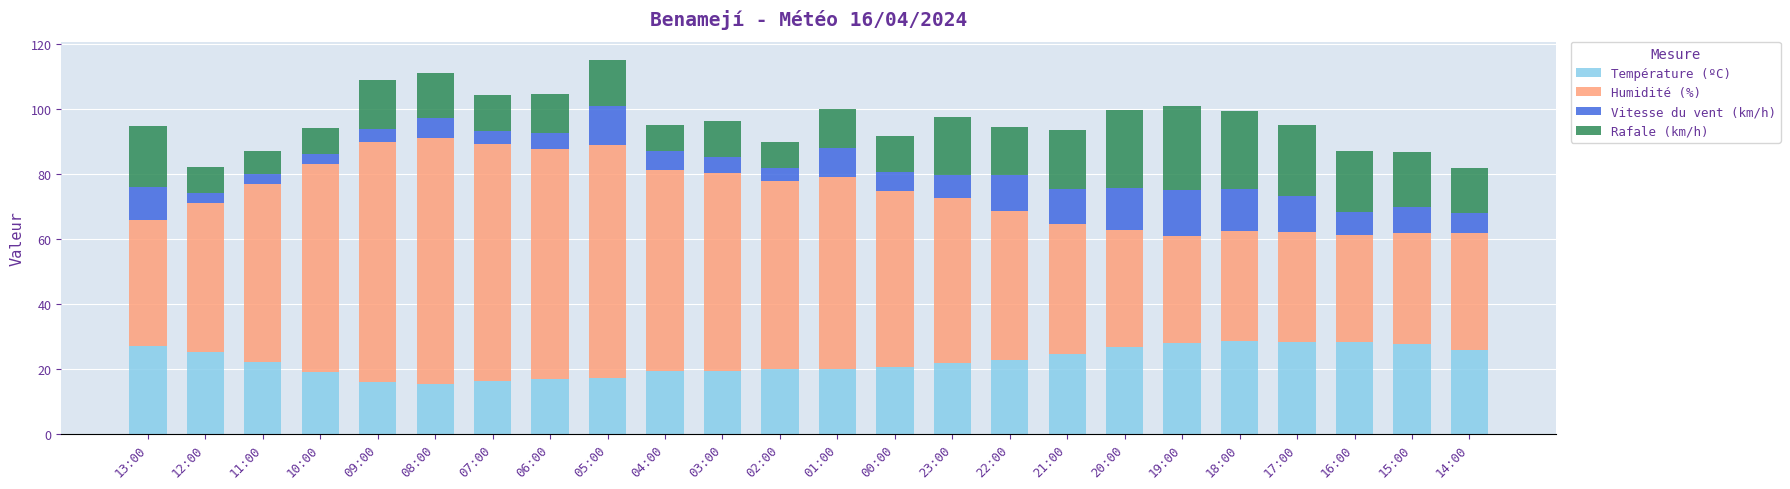

What is the minimum value for Température (ºC)?

15.2